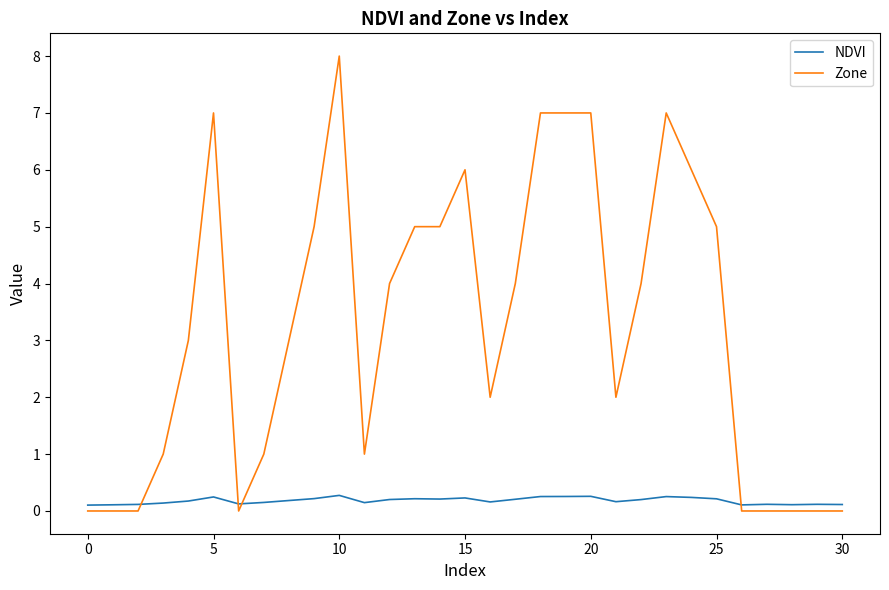

What is the difference between the maximum and minimum values in the Zone series?

8.0